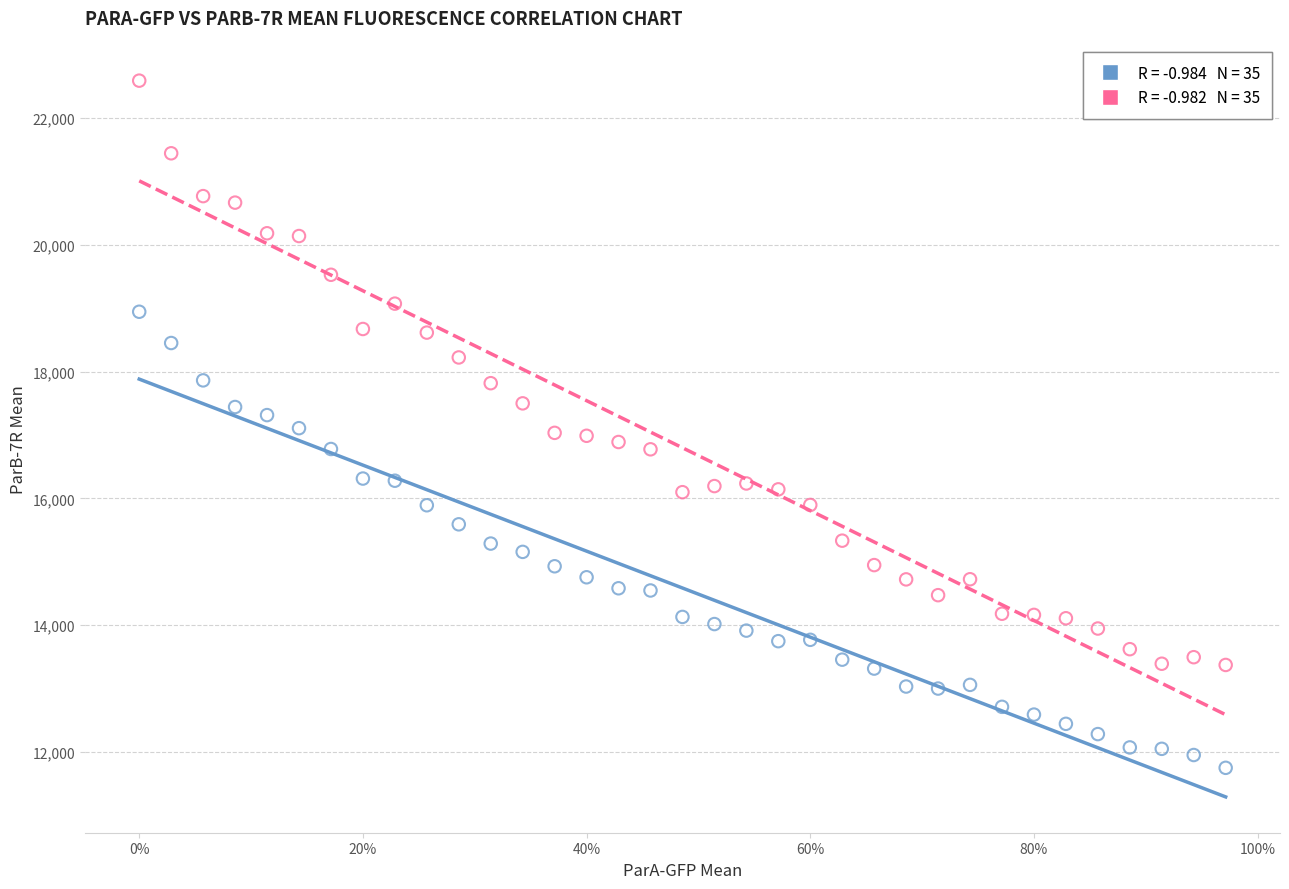

Across all data points, what is the range of X values (max minus min)?

1.0